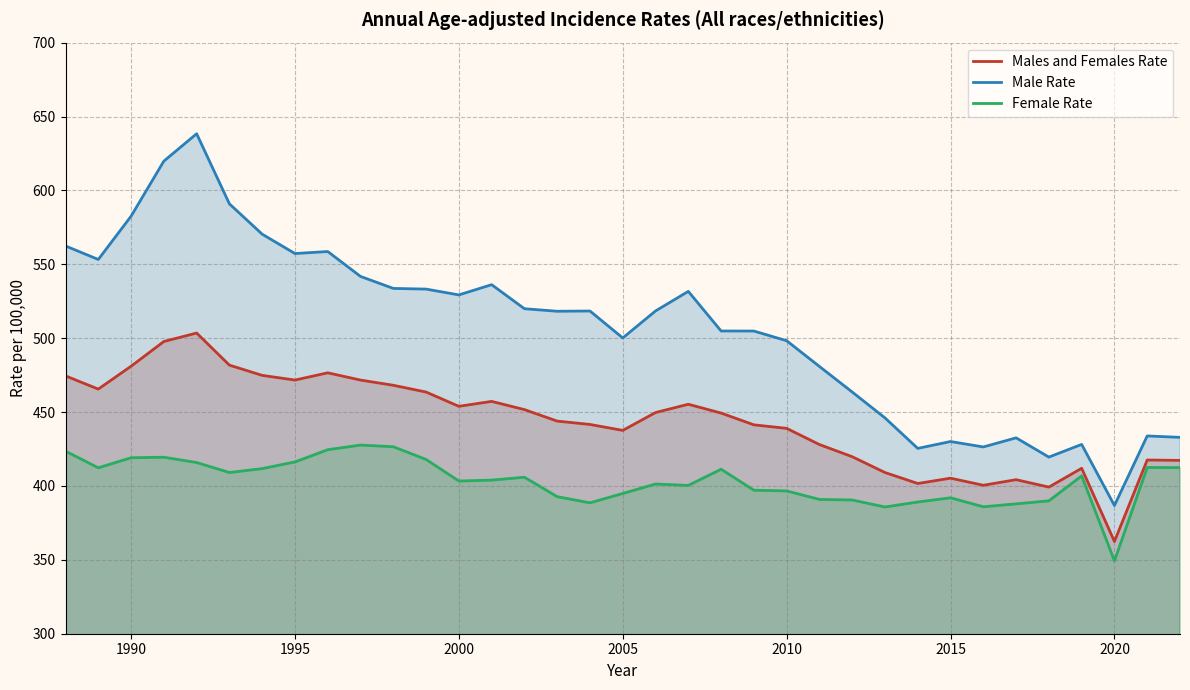

What is the difference between the maximum and minimum values in the Males and Females Rate series?

141.0